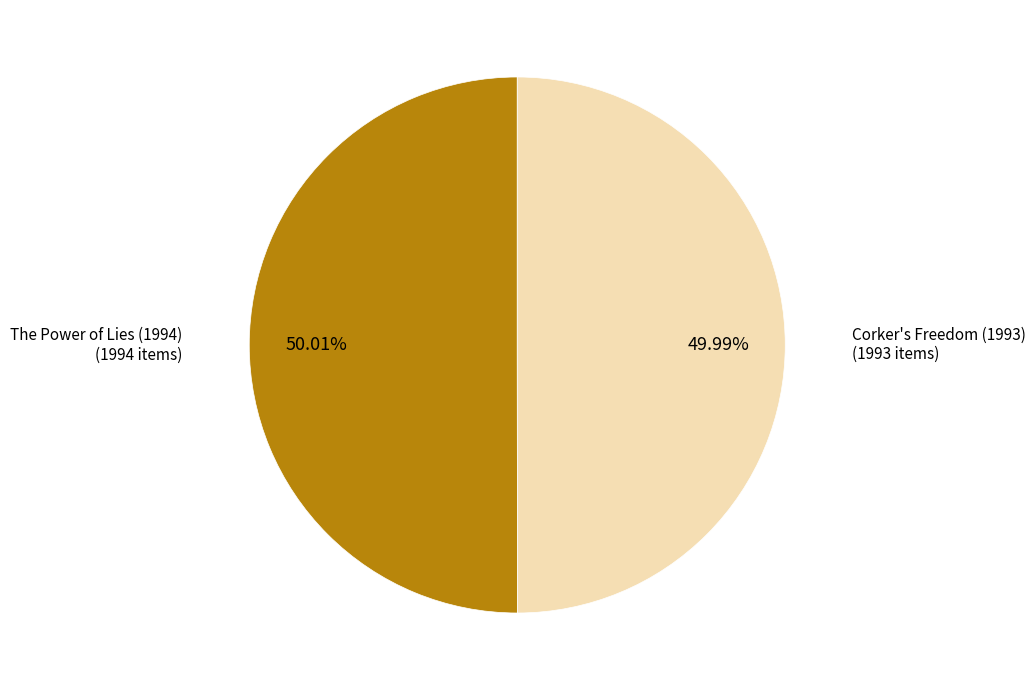

To the nearest percent, what percentage of the pie is Corker's Freedom (1993)?

50%